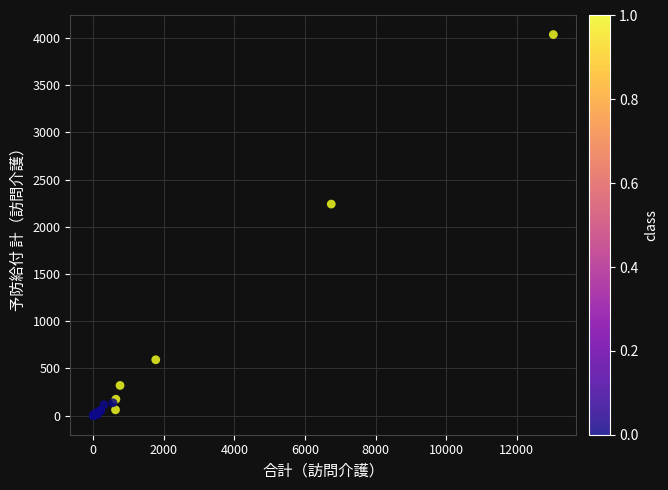

What Y value in the scatter plot is closest to 2017?

2240